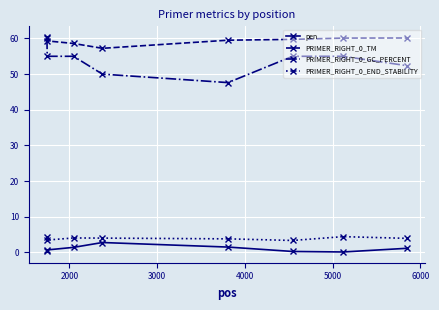

At how many categories does at least one series exceed 51?

8